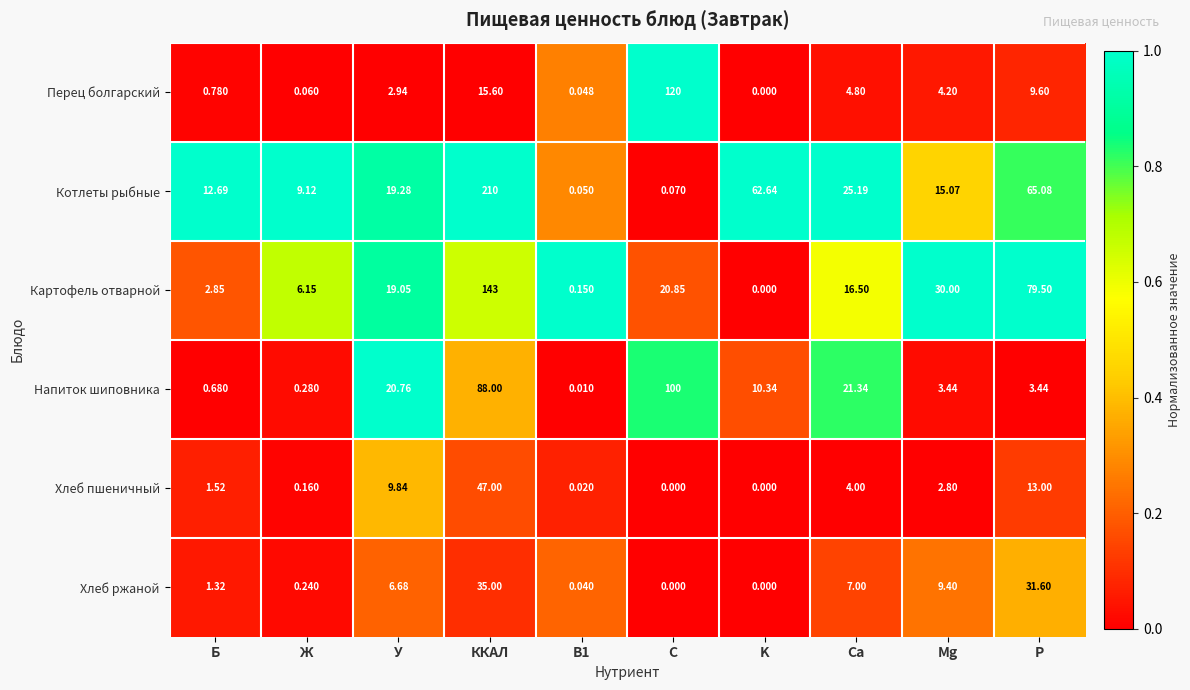

At which category is the sum across all series the highest?

ККАЛ